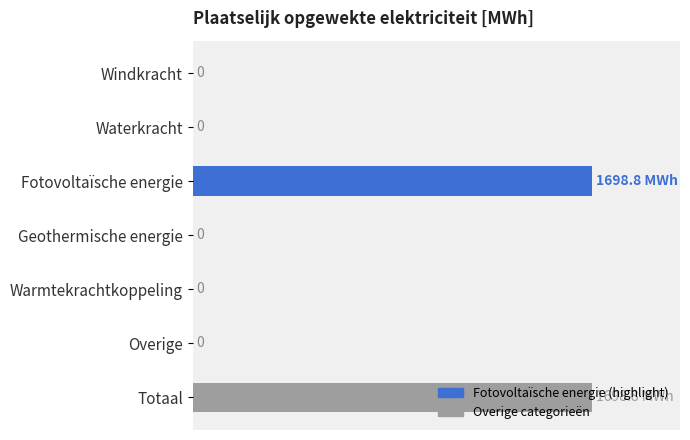

Are the bars horizontal?

Yes